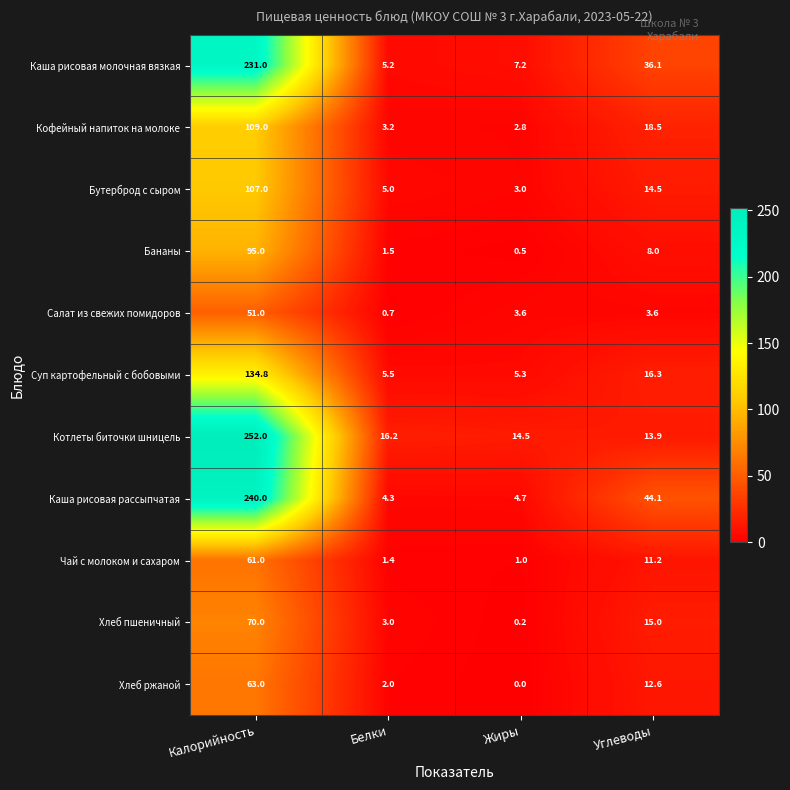

Which category has the highest value across all series?

Калорийность